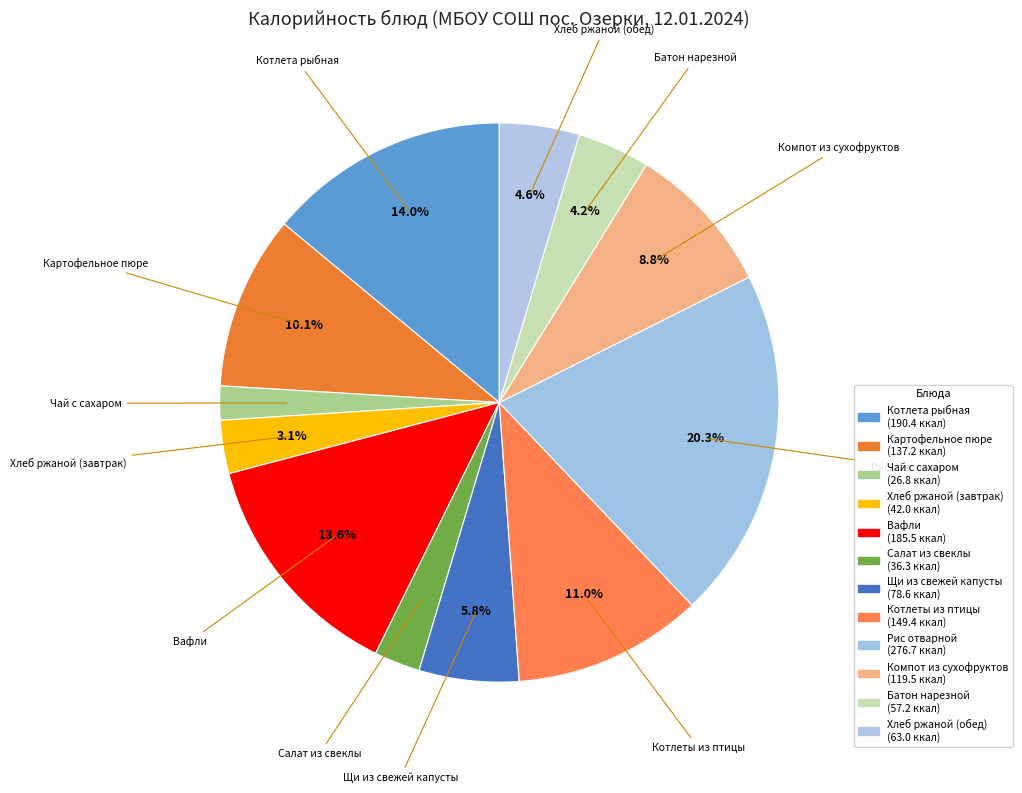

Count the number of slices in the pie.

12